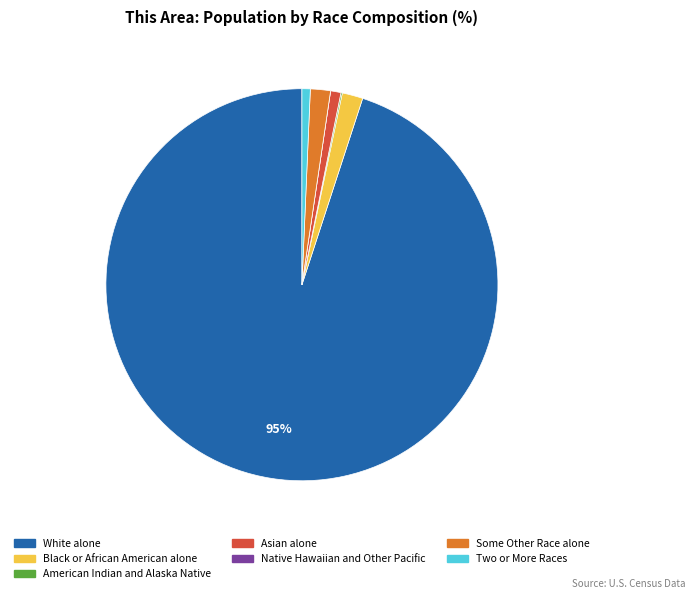

Which has a higher value, Black or African American alone or Two or More Races?

Black or African American alone